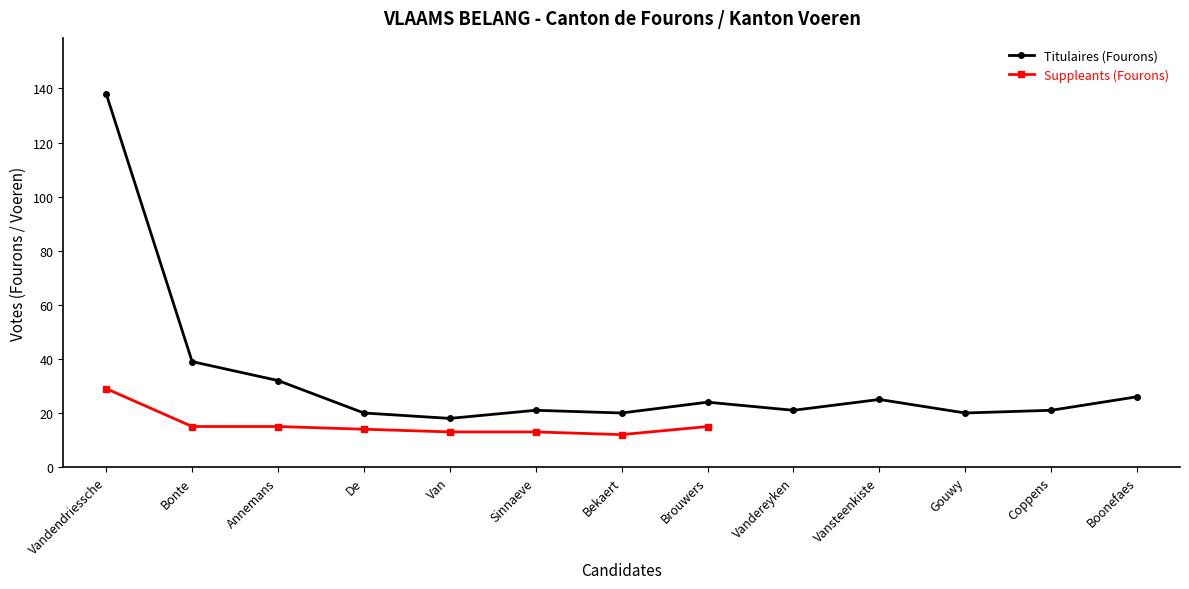

What is the label of the 12th point from the left?

Coppens